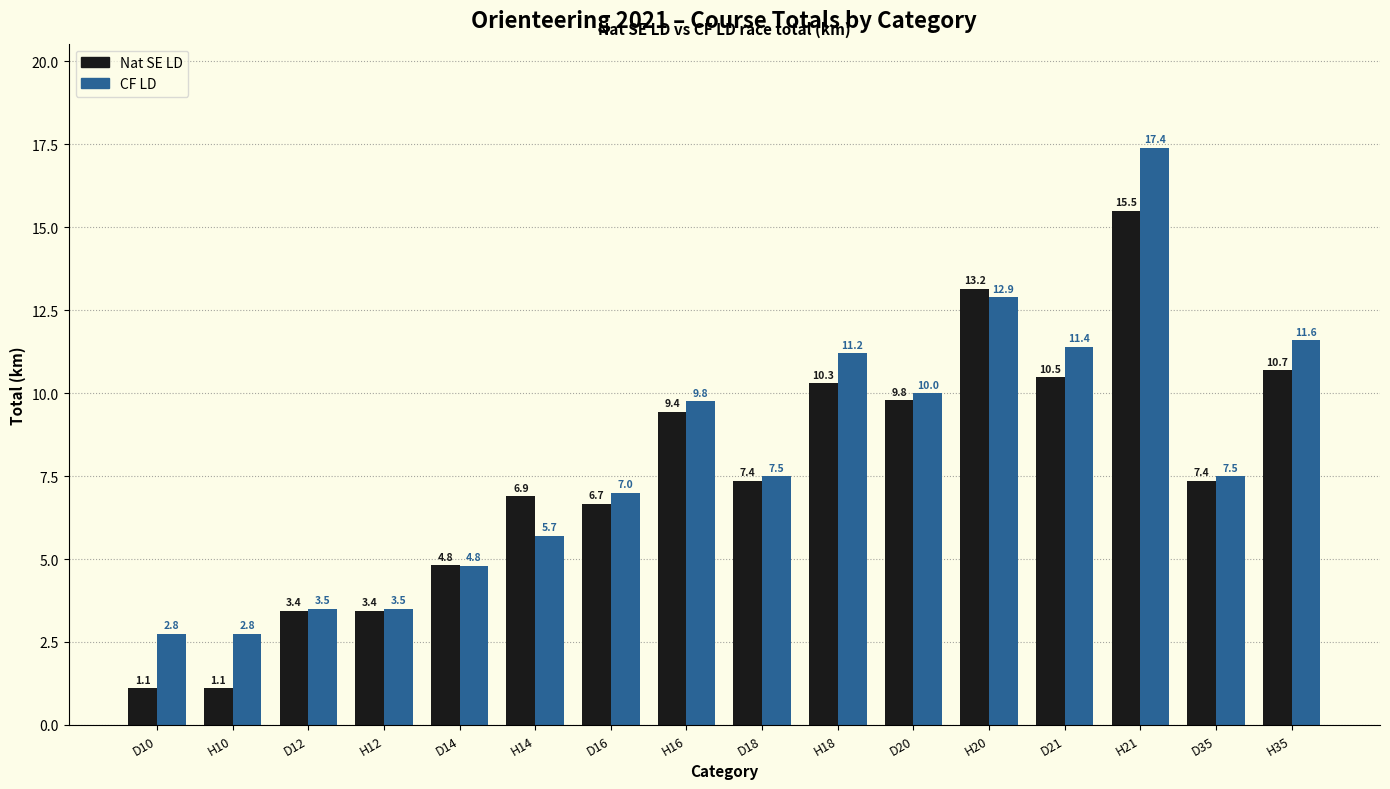

Reading left to right, what are all the values shown in this chart?

Nat SE LD: 1.1	1.1	3.4	3.4	4.8	6.9	6.7	9.4	7.4	10.3	9.8	13.2	10.5	15.5	7.4	10.7
CF LD: 2.8	2.8	3.5	3.5	4.8	5.7	7.0	9.8	7.5	11.2	10.0	12.9	11.4	17.4	7.5	11.6